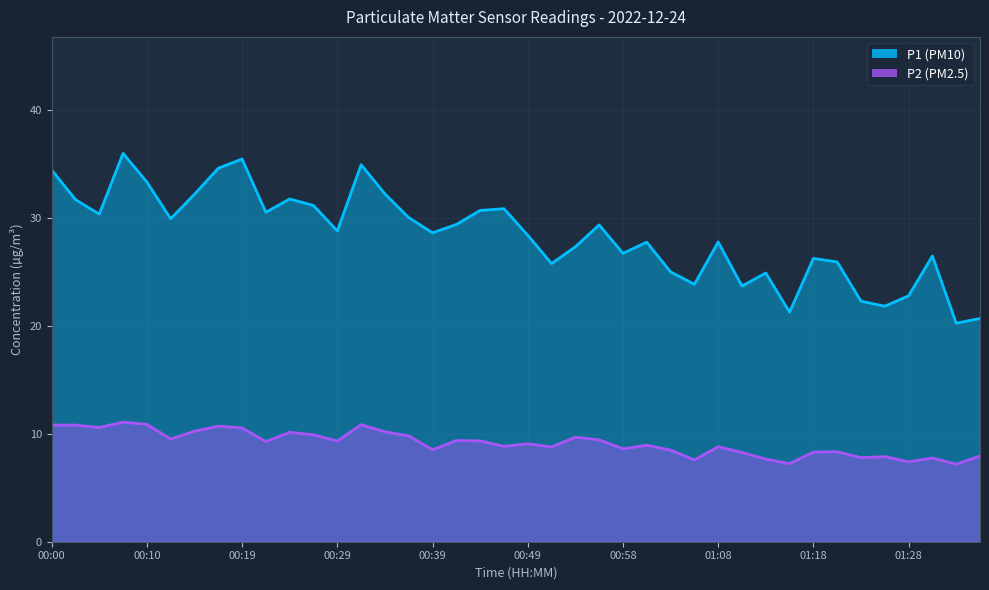

Where is the first local minimum for P1?

00:05